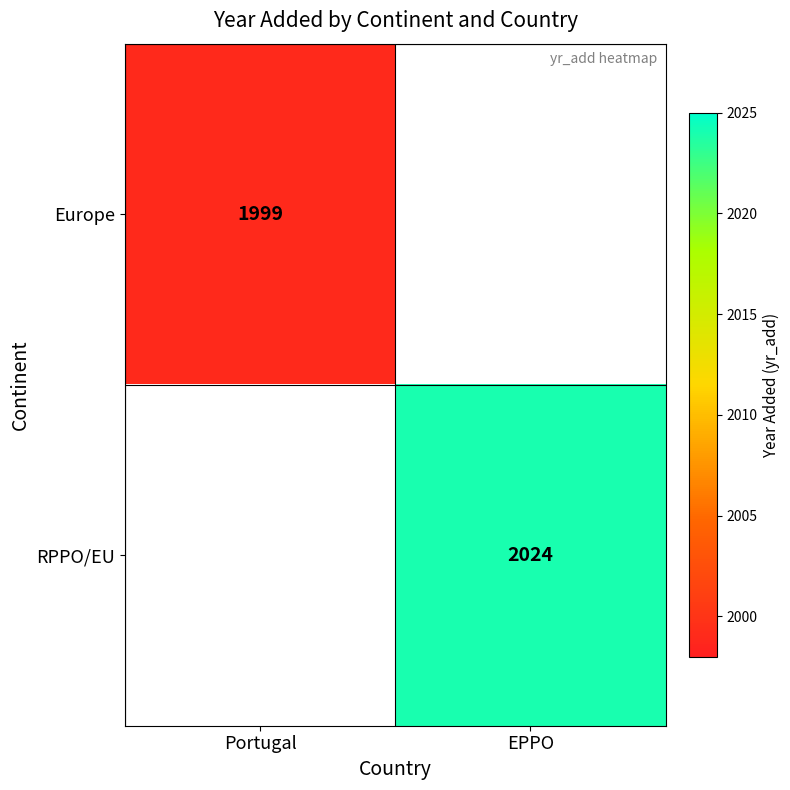

Is it true that Europe equals 1999 at Portugal?

True